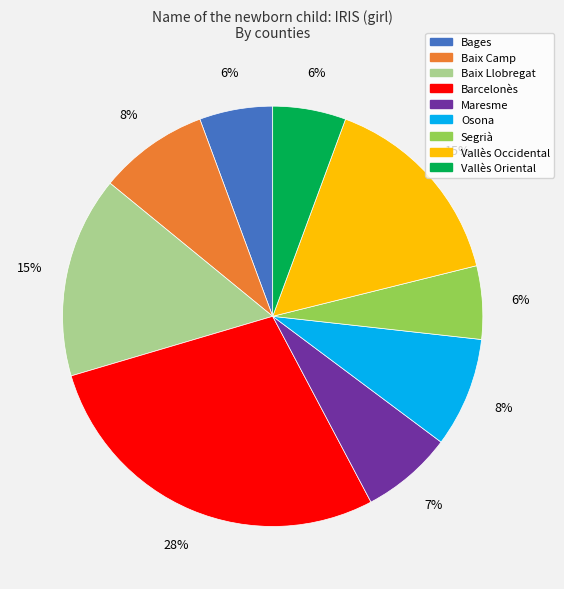

Combined, do Osona and Baix Camp account for over 50%?

No